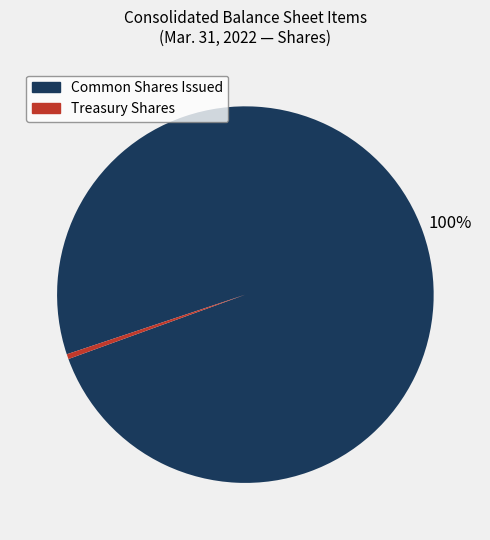

To the nearest percent, what is the average slice percentage?

50%